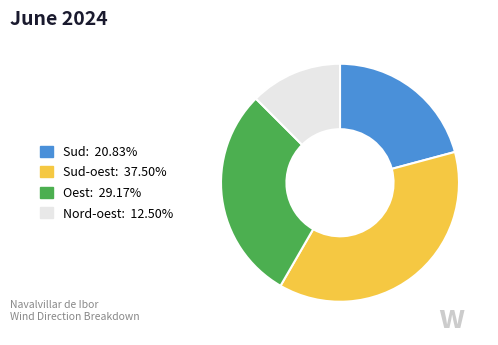

Is there any slice that represents more than half of the pie?

No